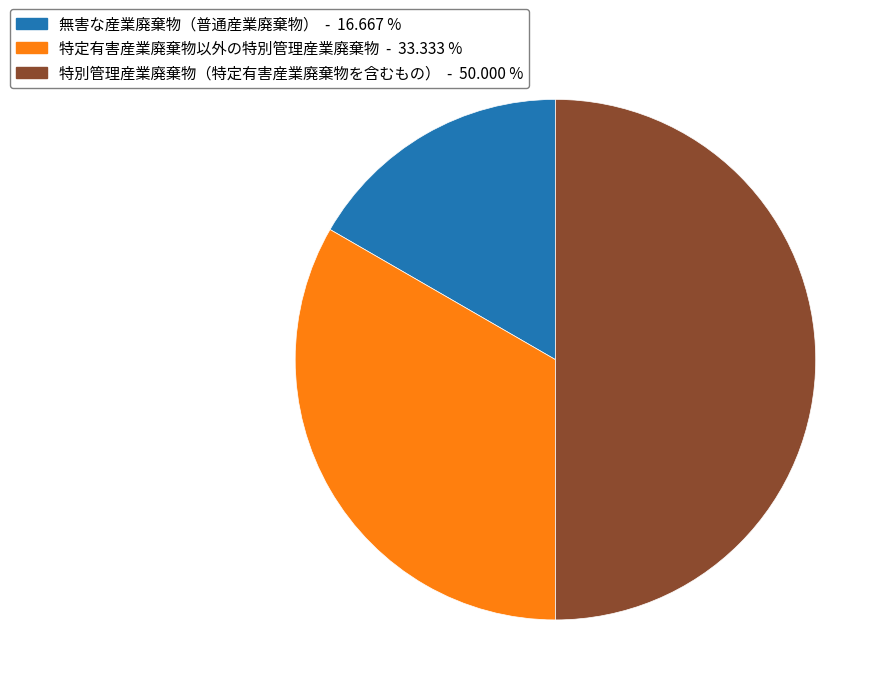

How many segments does this pie chart have?

3